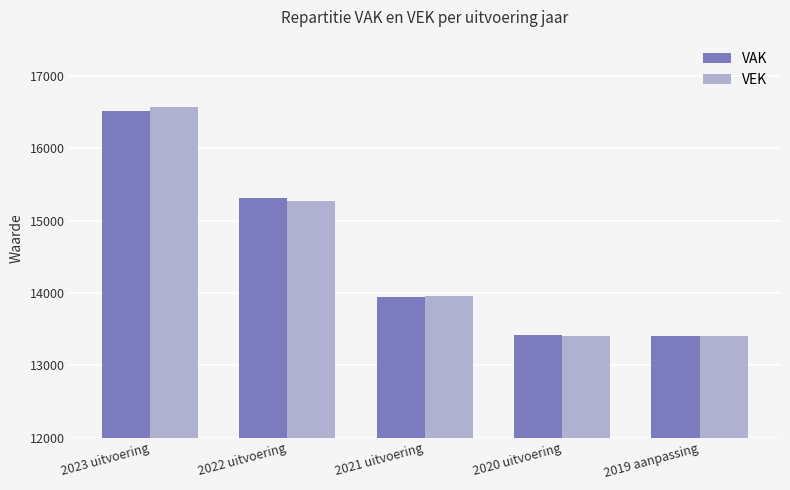

Is it true that VAK equals 4048 at 2019 aanpassing?

False